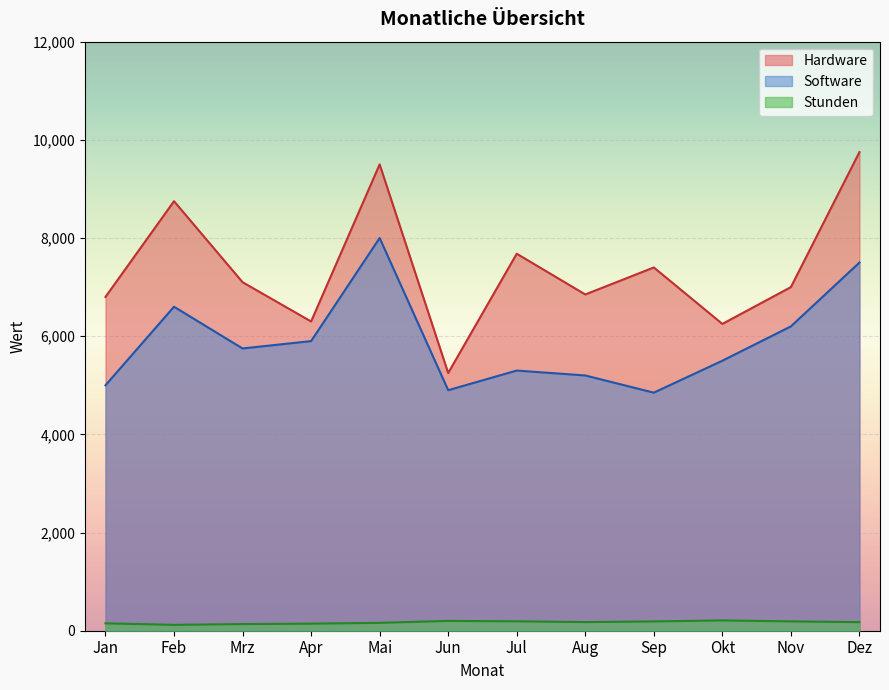

What is the average value of the Software series?

5892